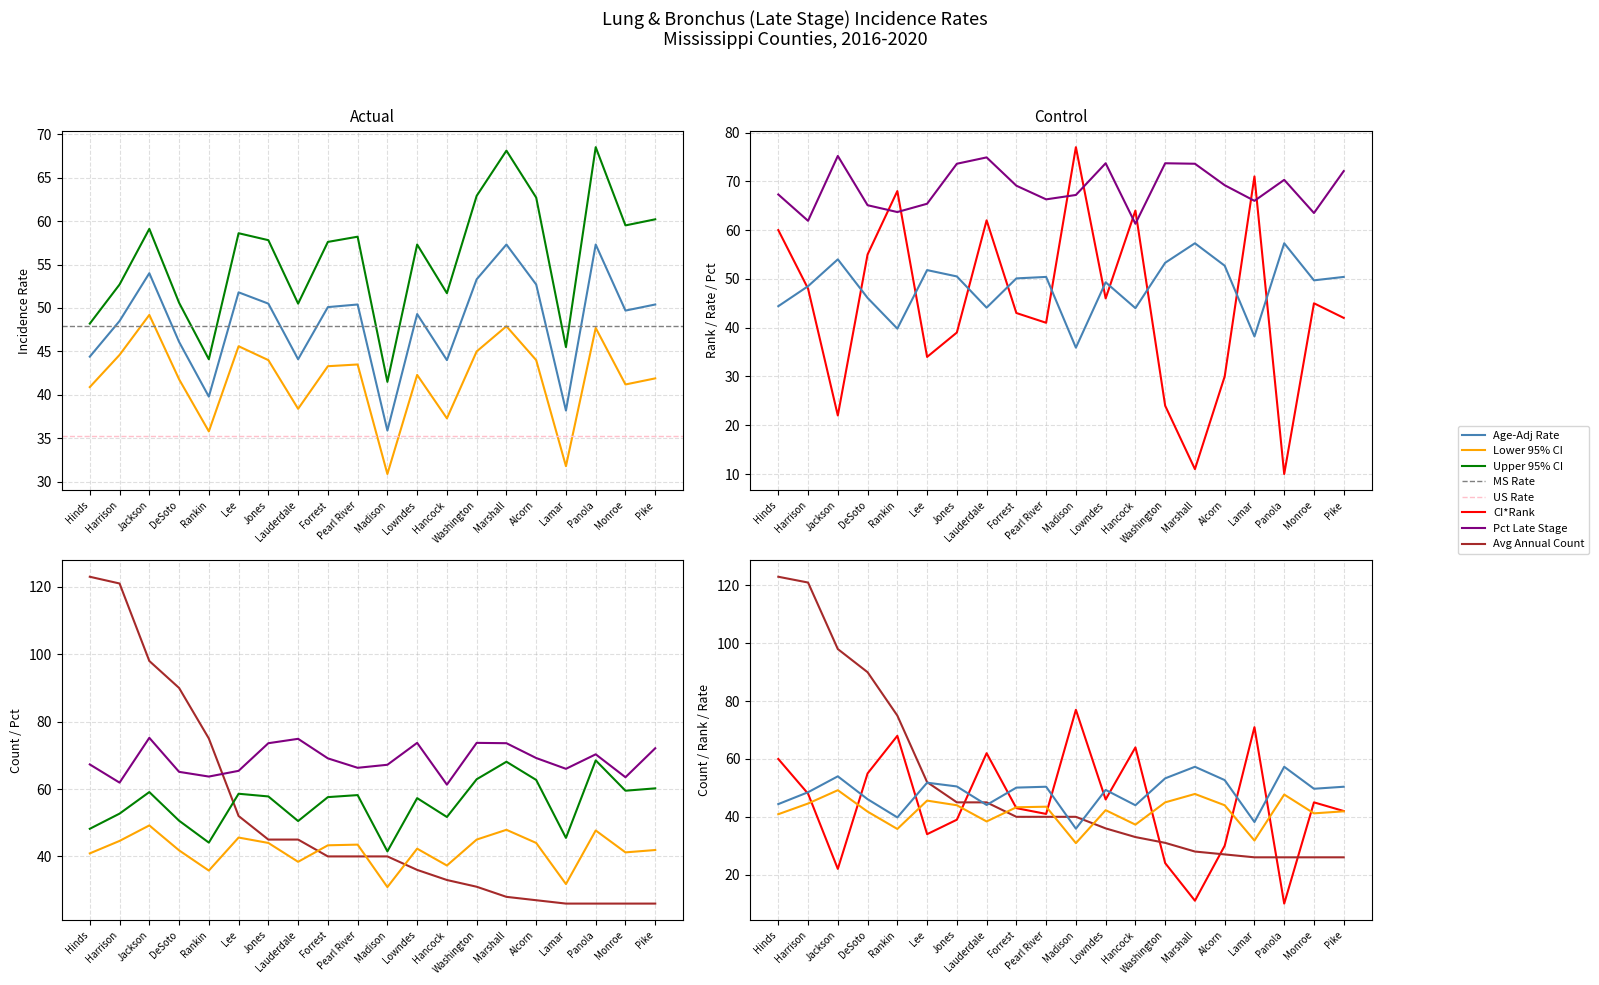

What is the value of the Avg Annual Count point at the 16th from the left?

27.0